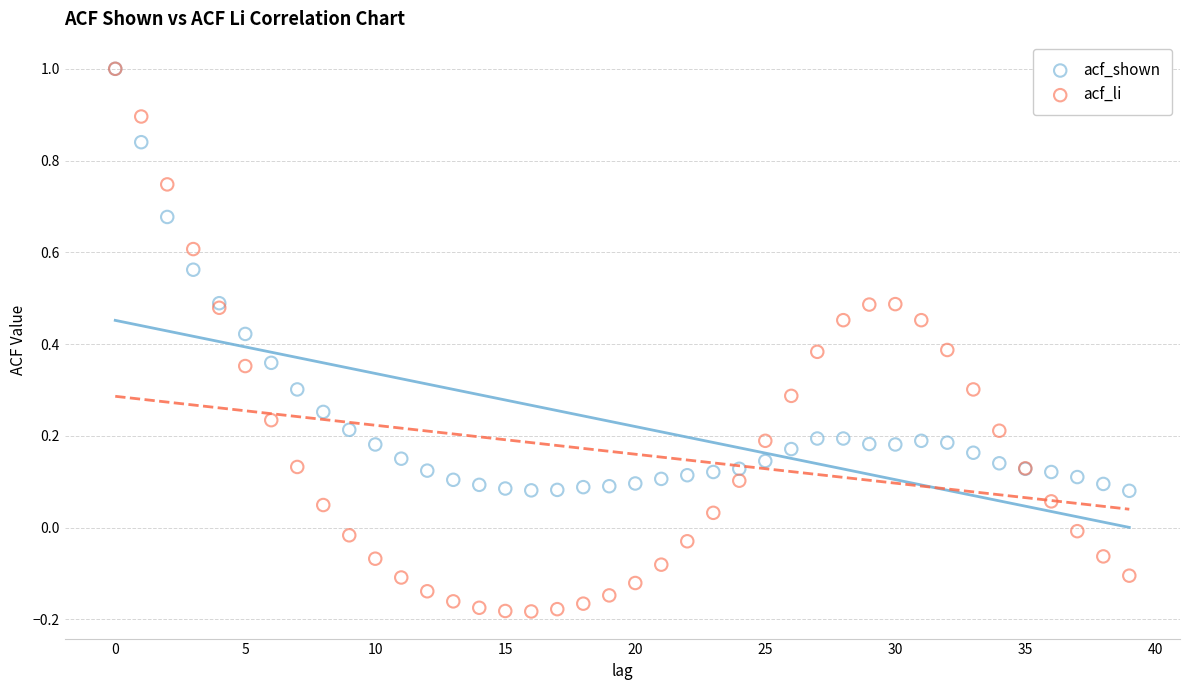

Which series has the widest spread of Y values?

acf_li